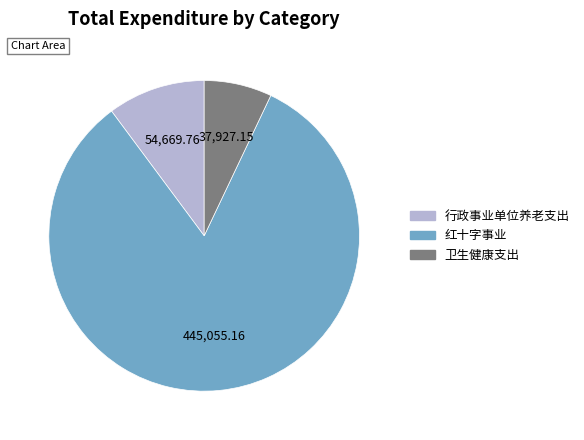

What is the smallest slice in the pie chart?

卫生健康支出